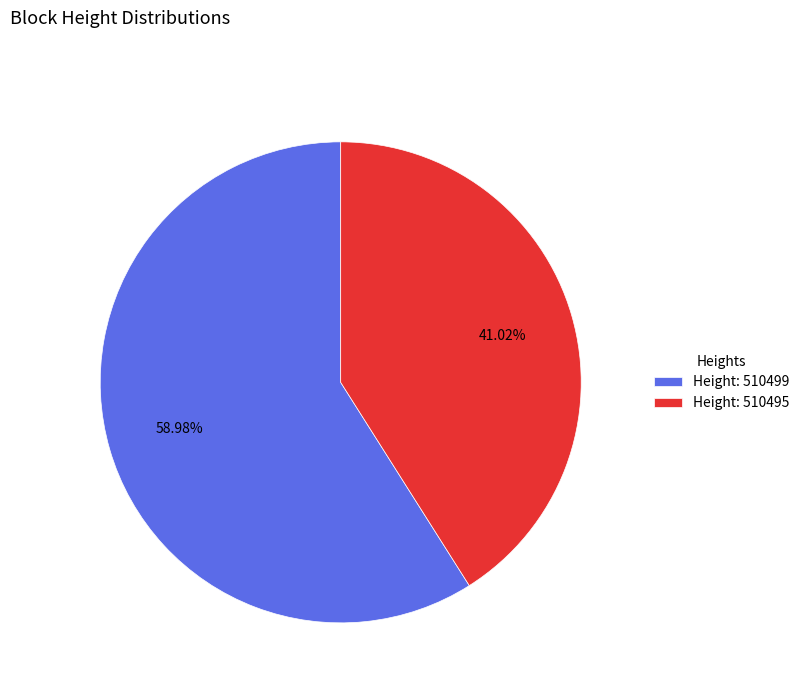

Combined, do Height: 510495 and Height: 510499 account for over 50%?

Yes